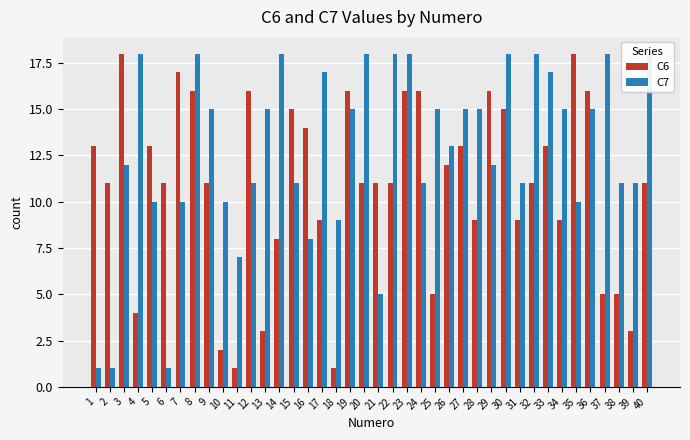

What is the sum of all C6 values?

434